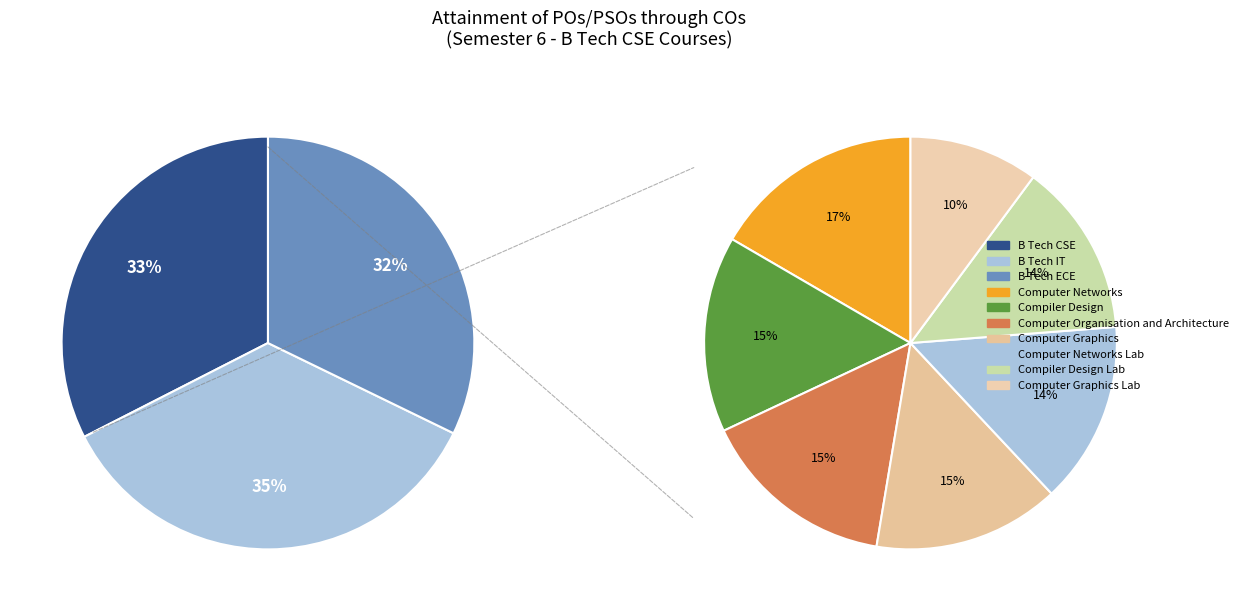

What is the largest slice in the pie chart?

Computer Networks